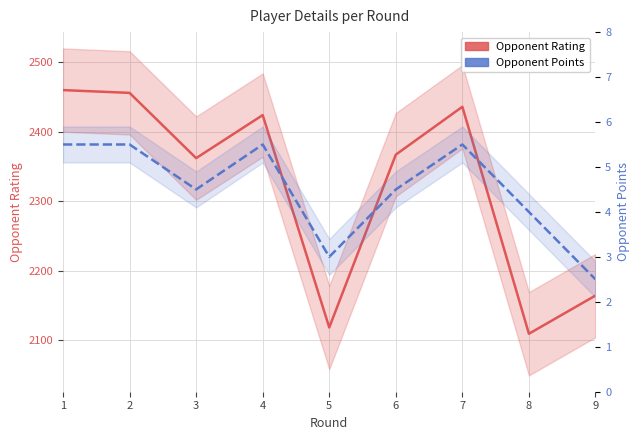

What is the value of the Opponent Points point at the 5th from the left?

3.0